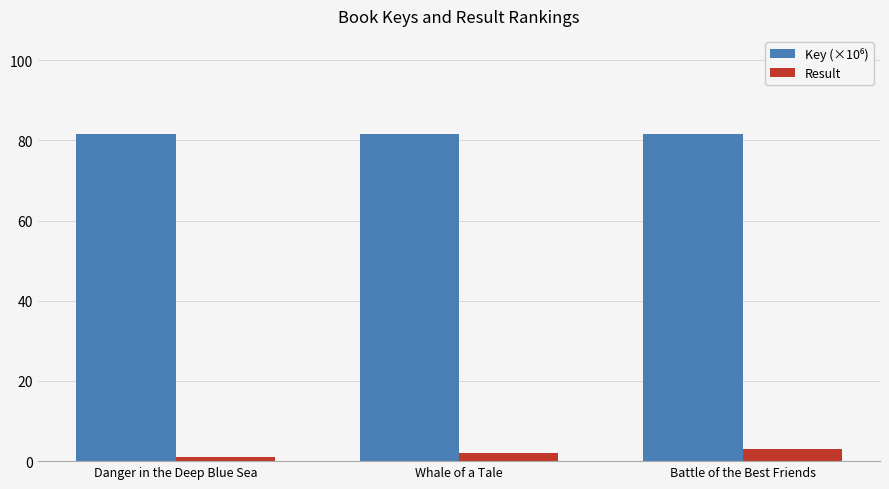

At which label does Result reach its peak?

Battle of the Best Friends